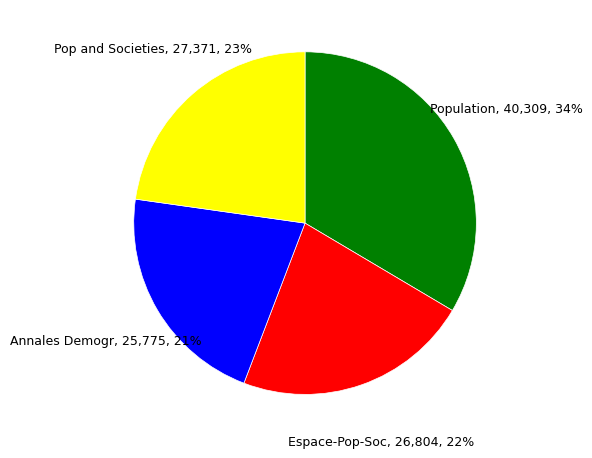

Does any single category account for the majority?

No